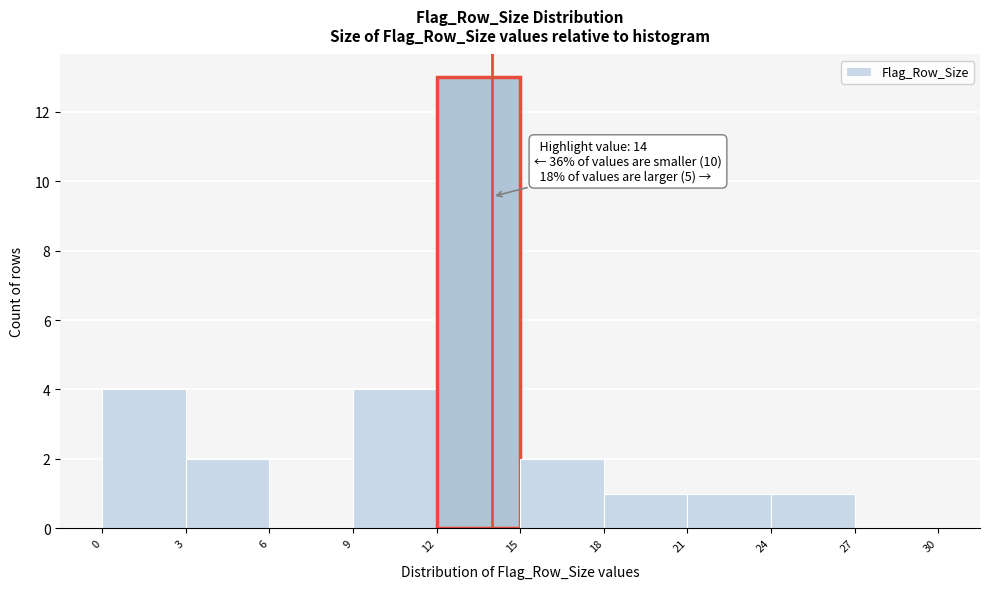

Which range on the x-axis has the tallest bar?

12 to 15